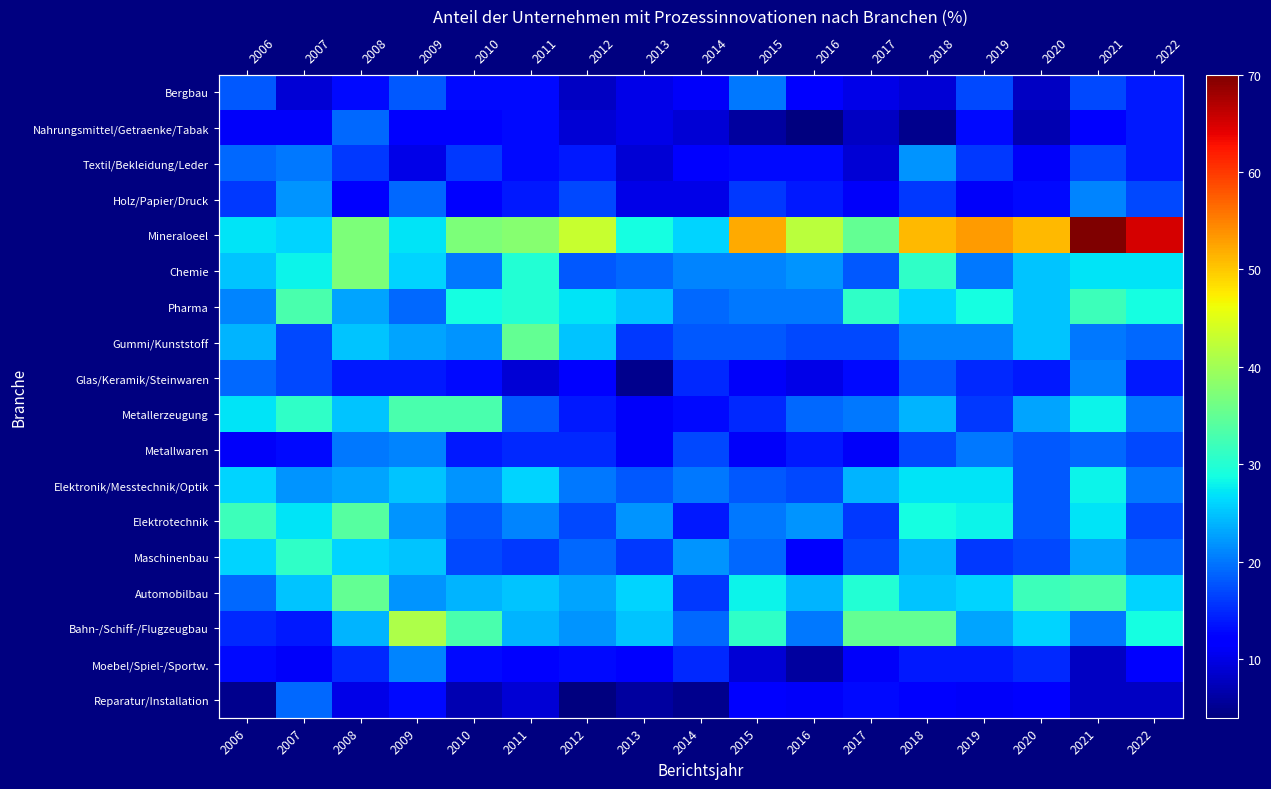

At which category is the sum across all series the highest?

2021